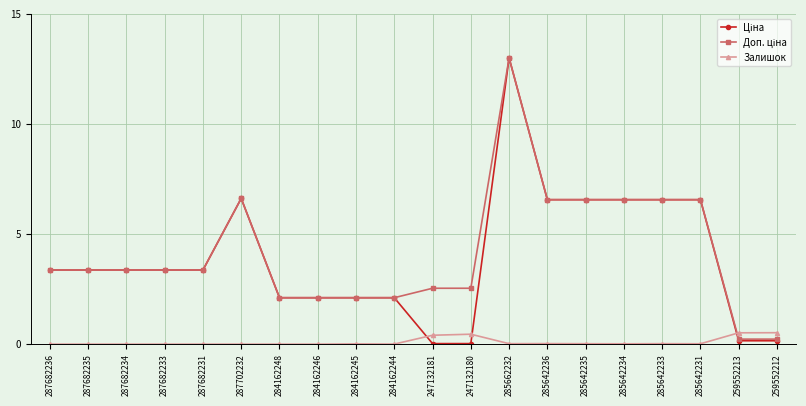

What position from the right is 287682236?

20